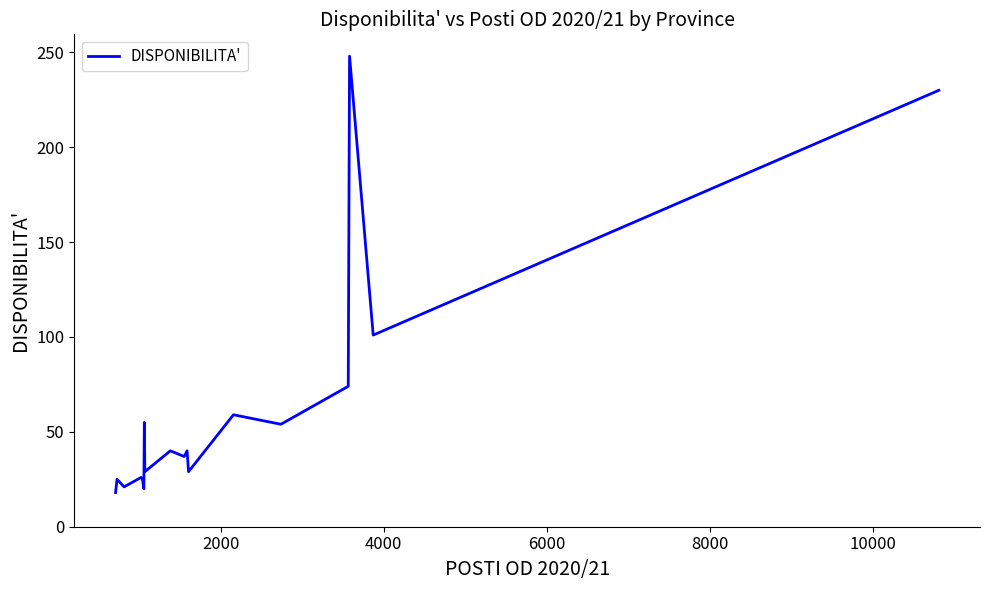

What is the greatest value displayed?

248